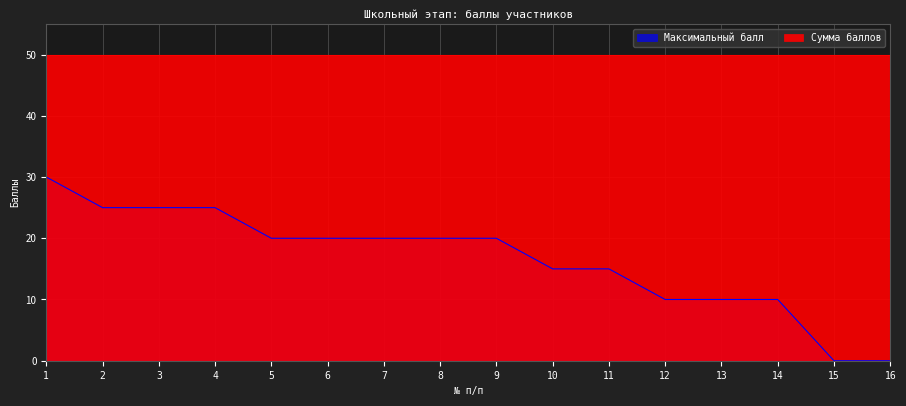

Between 4 and 2, which is larger?

4